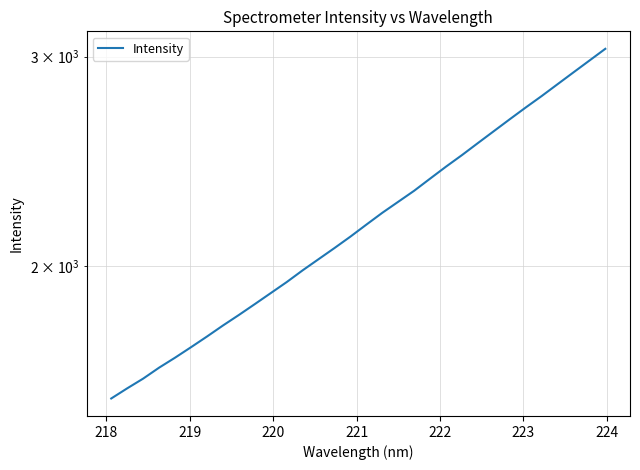

Does the chart display data point markers on the line(s)?

No